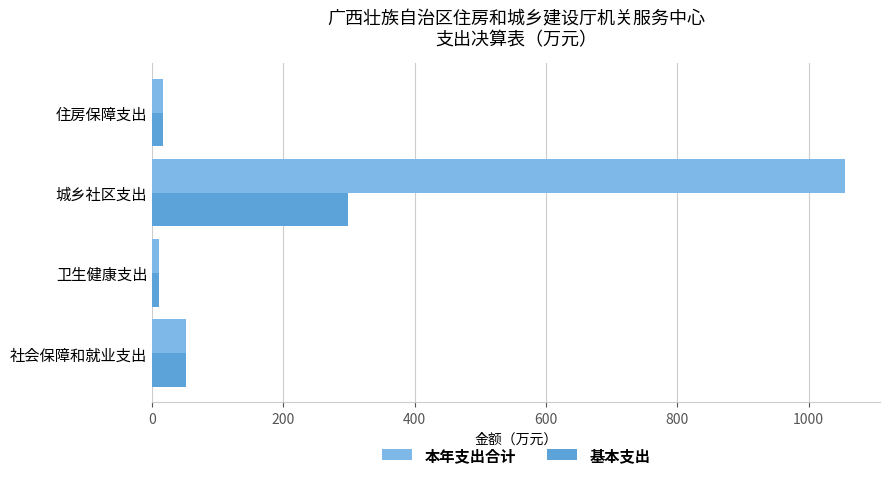

What is the difference between the highest and lowest values at 城乡社区支出?

758.2